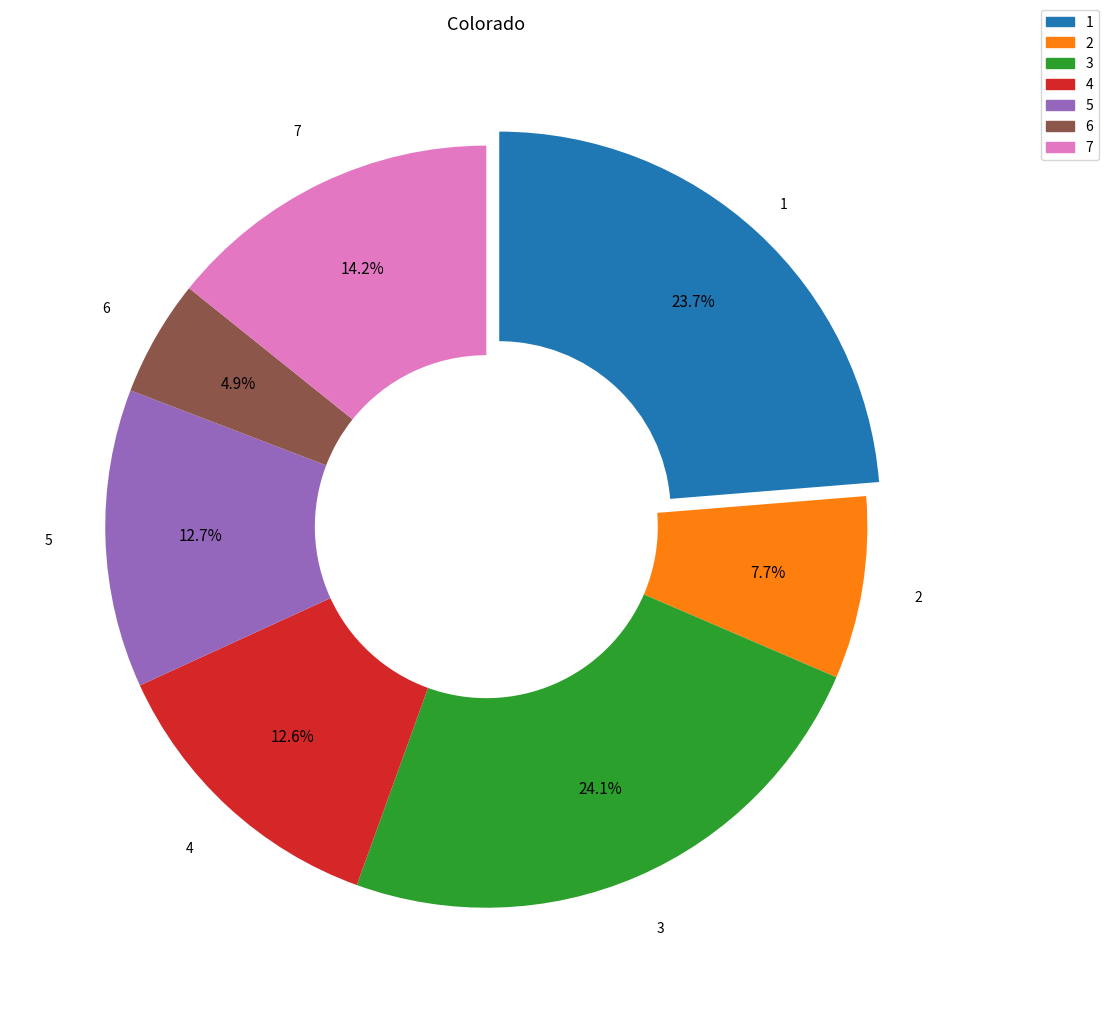

Combined, do 3 and 4 account for over 50%?

No